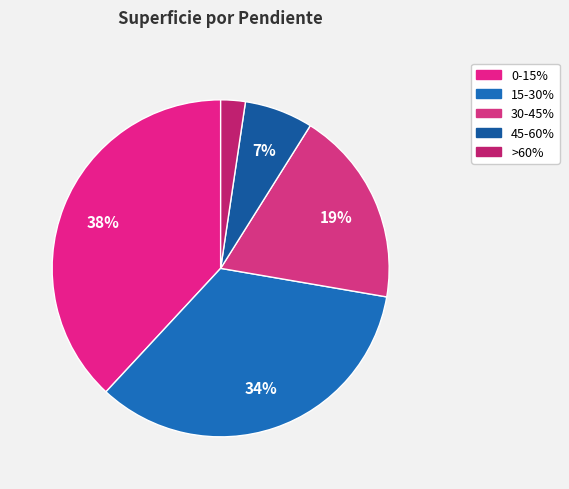

Count the number of slices in the pie.

5